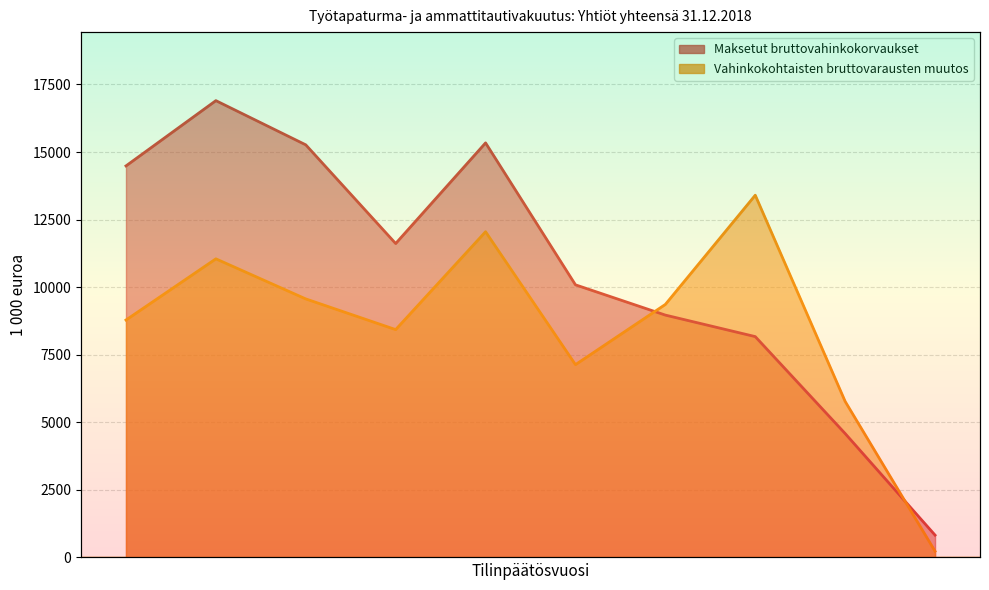

Which series has the widest spread of values?

Maksetut bruttovahinkokorvaukset